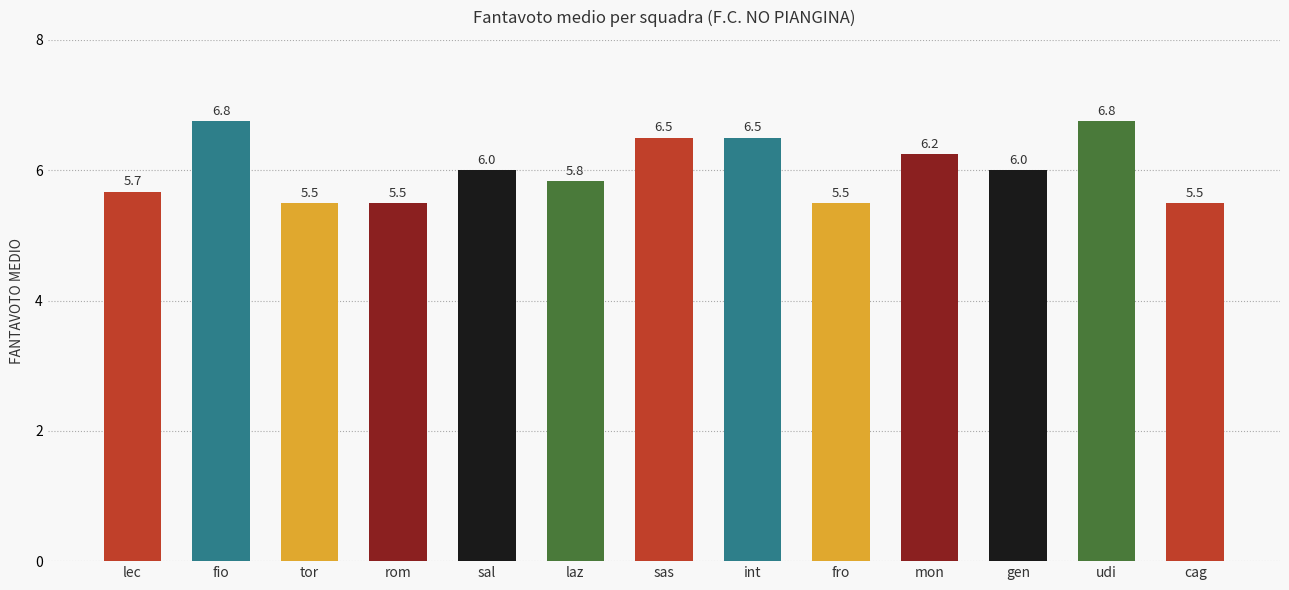

Where does the data first go above 6?

fio